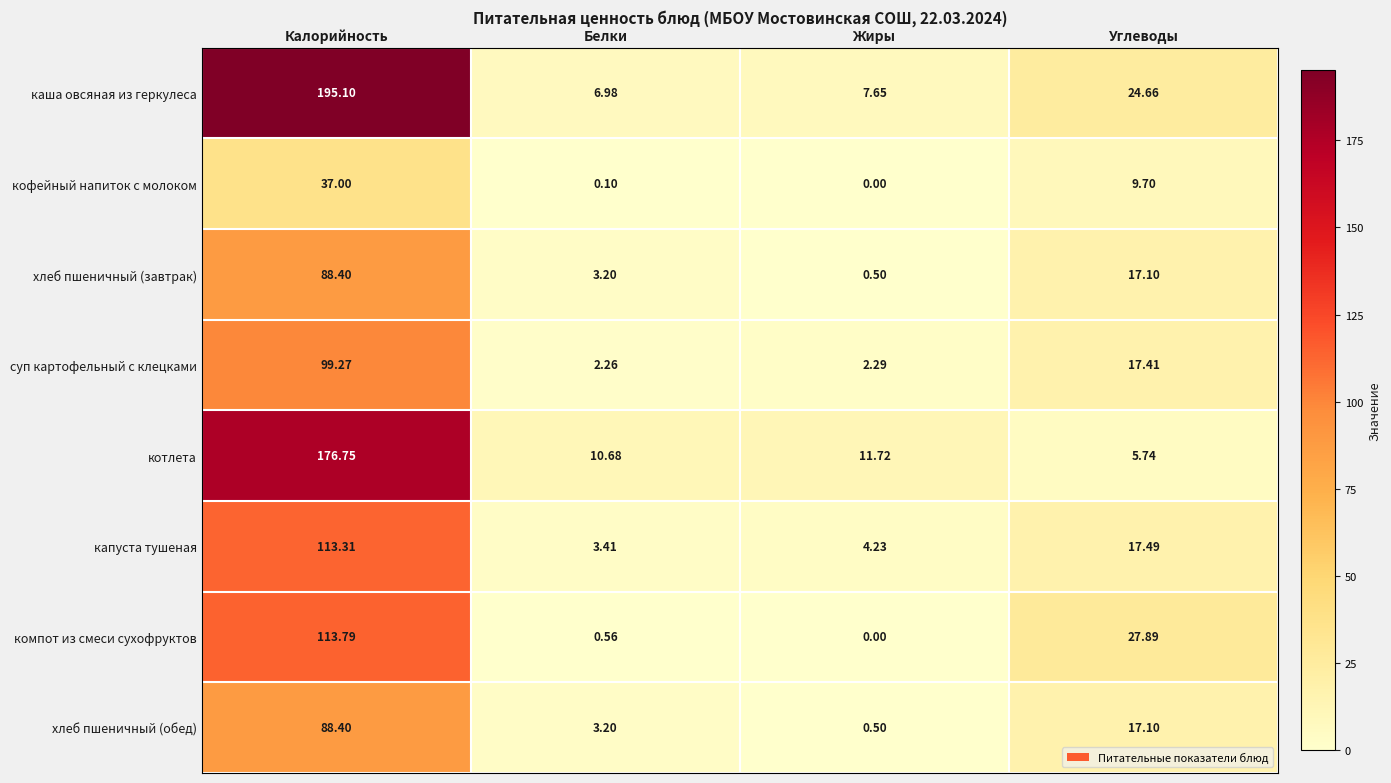

List the labels in order of каша овсяная из геркулеса value, smallest first.

Белки, Жиры, Углеводы, Калорийность